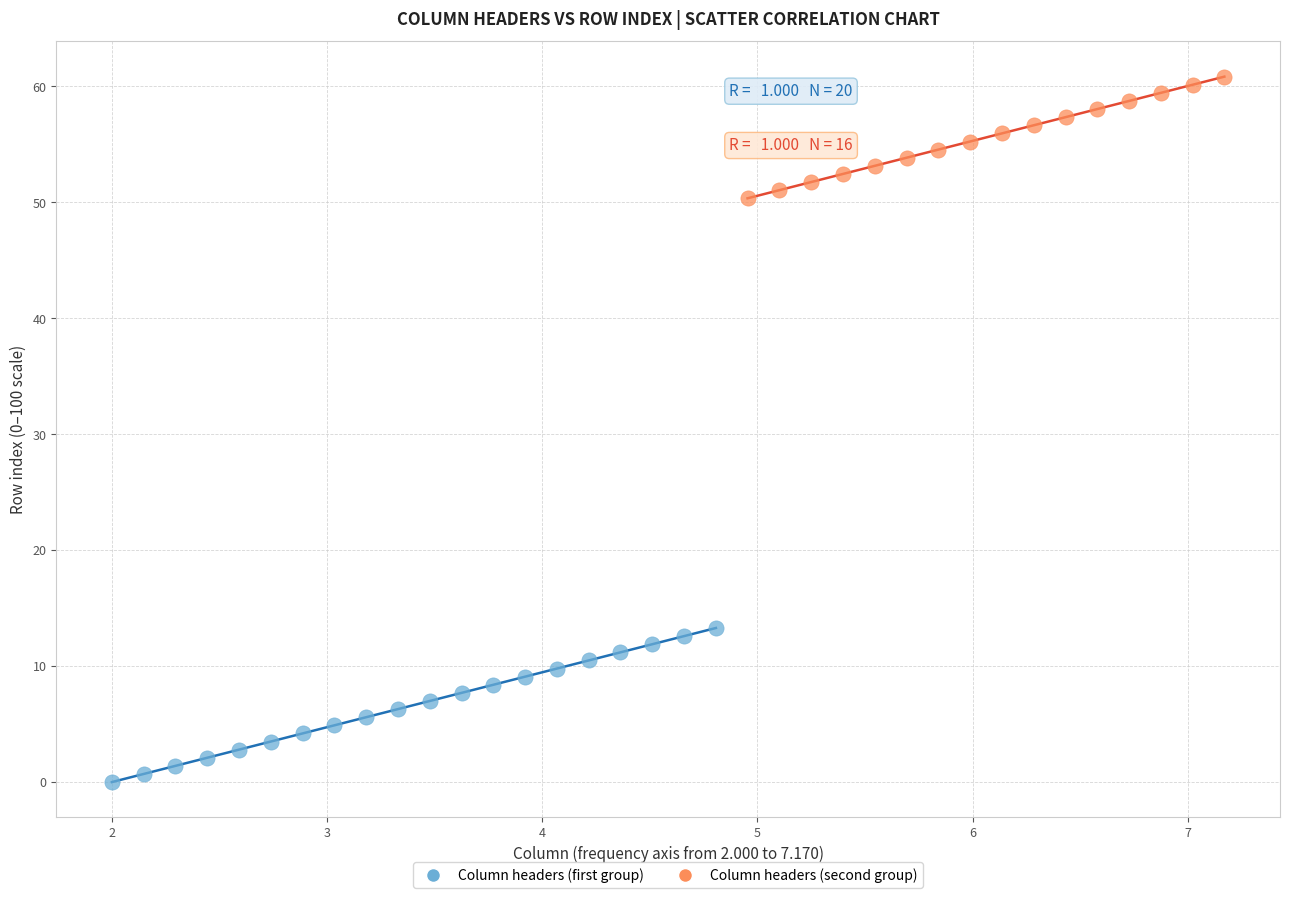

Which series has the largest Y range (max minus min)?

Column headers (first group)